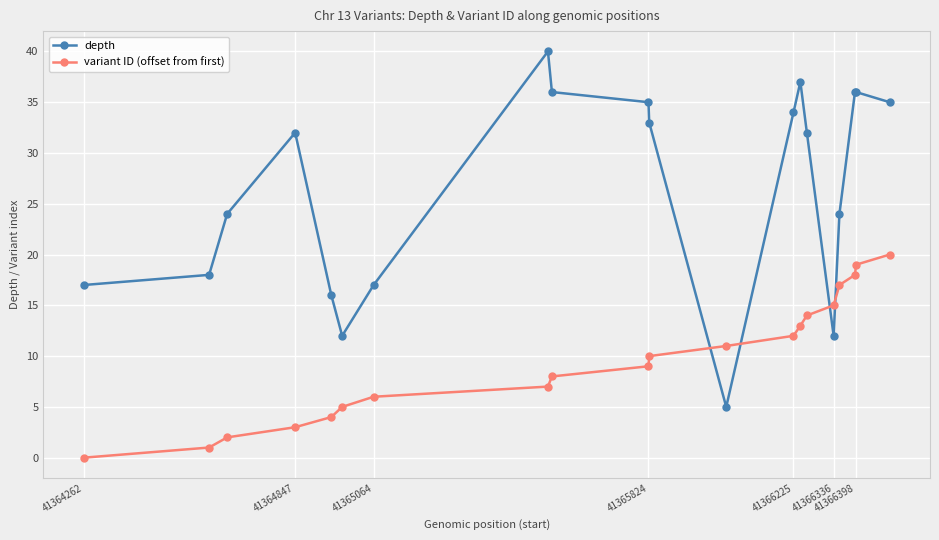

What is the difference between the second highest and minimum values in the depth series?

32